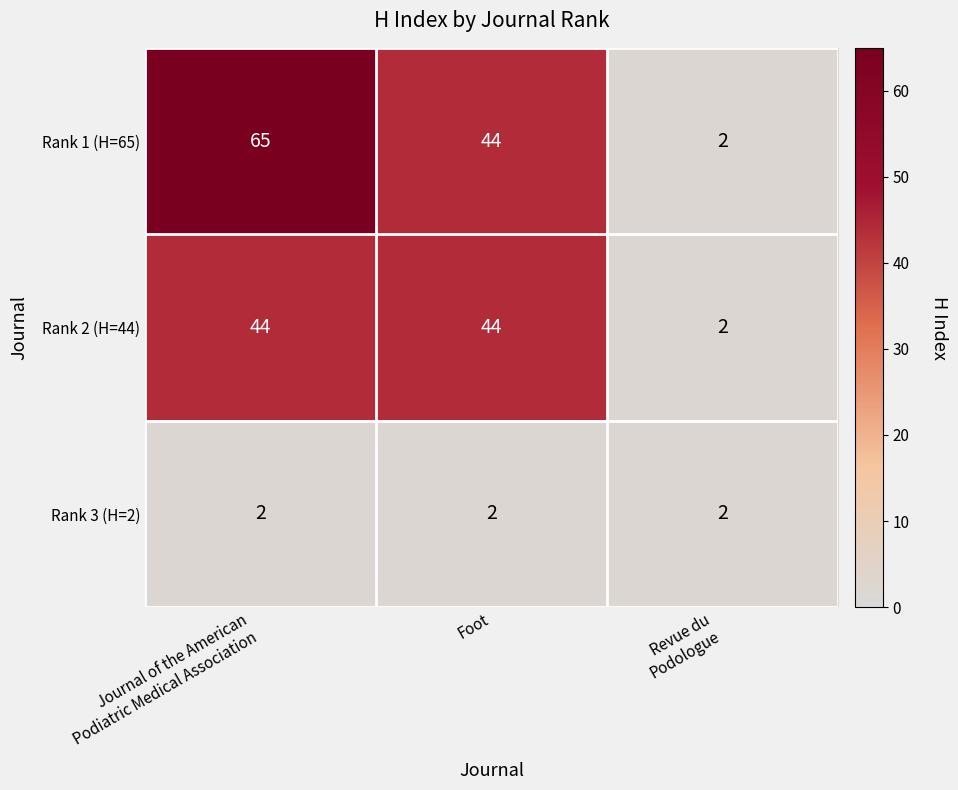

Which series has the largest total across all categories?

Rank 1 (H=65)